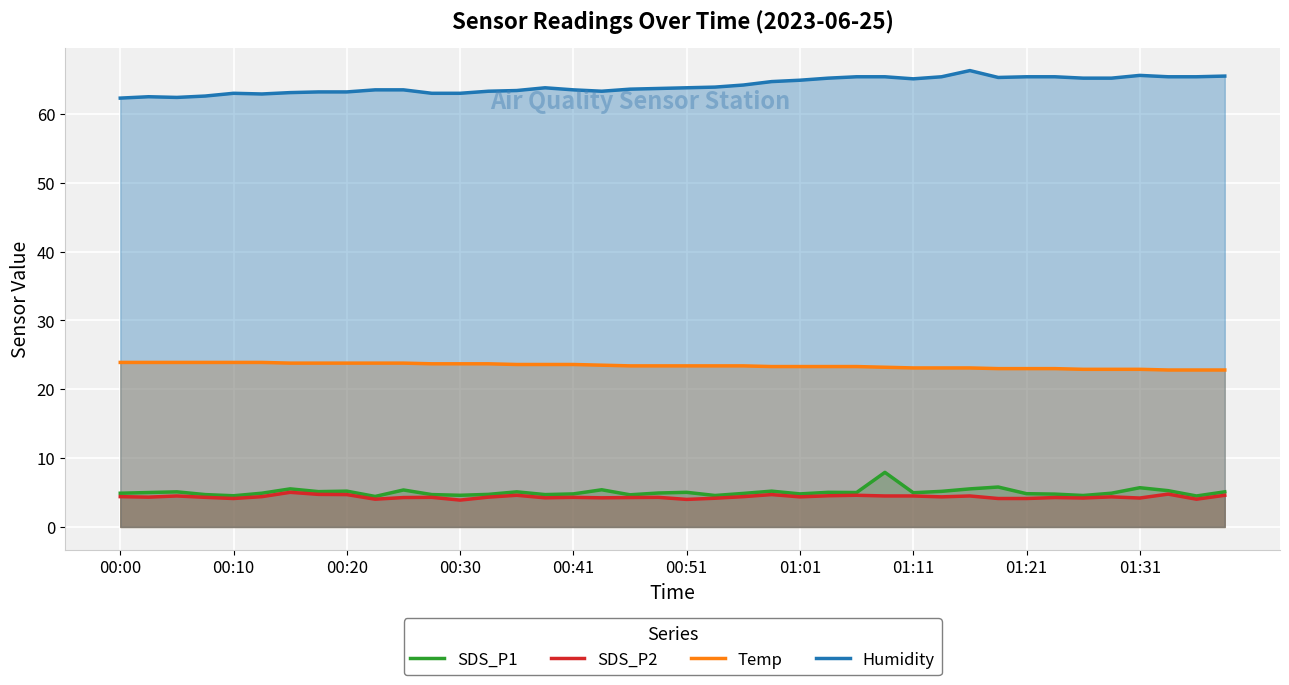

Where does the SDS_P2 series first go above 4?

00:00